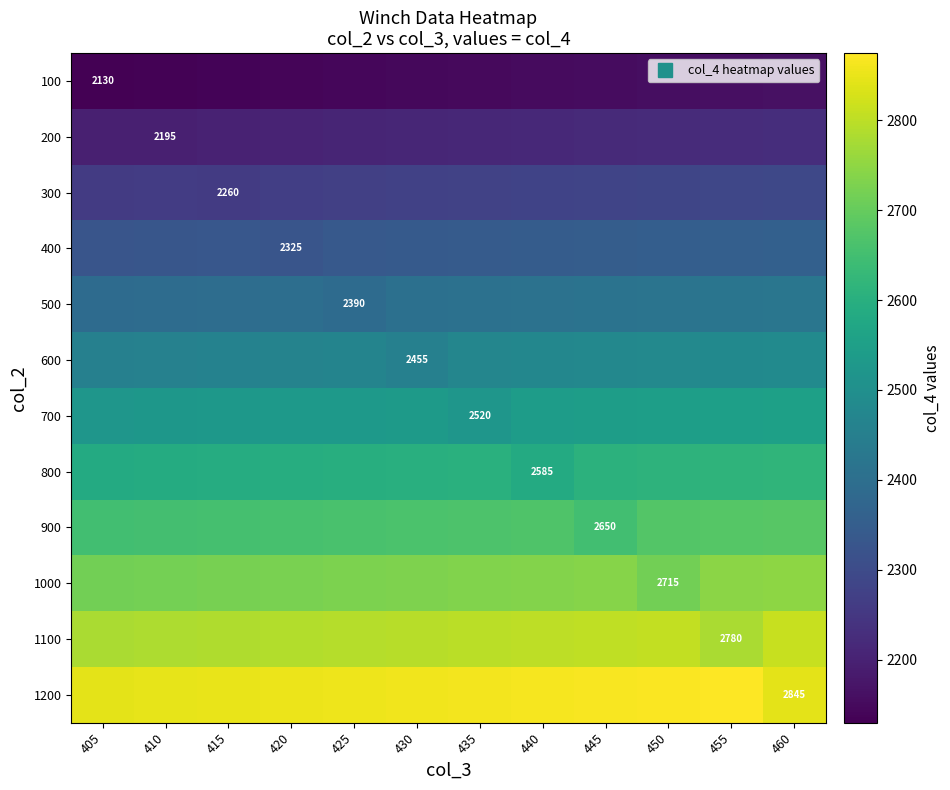

Which category has the lowest value across all series?

405